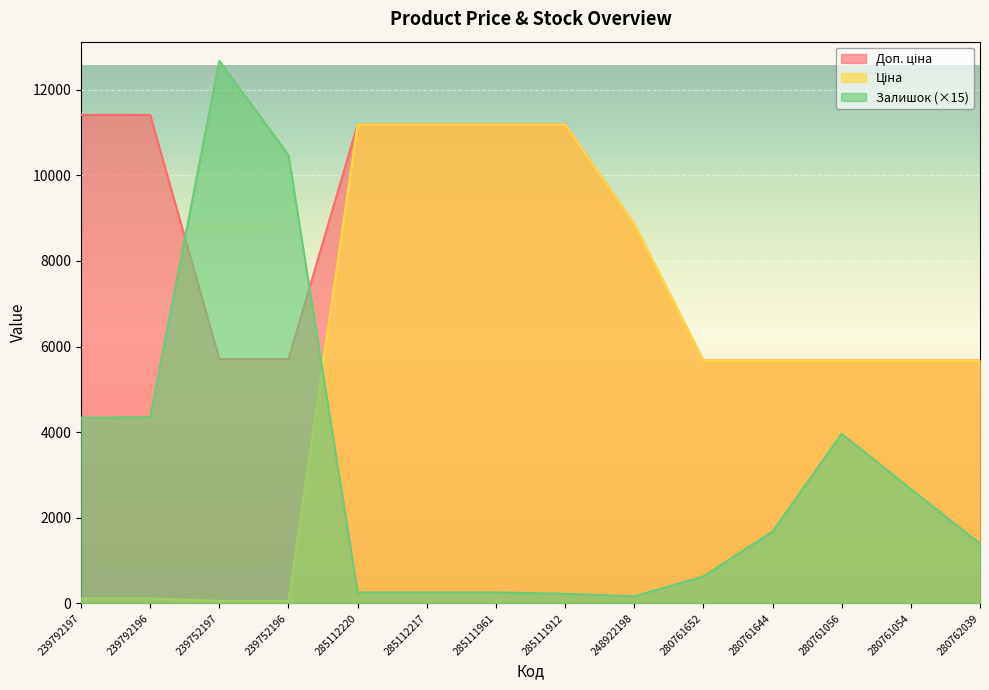

At which category is the sum across all series the highest?

285112220